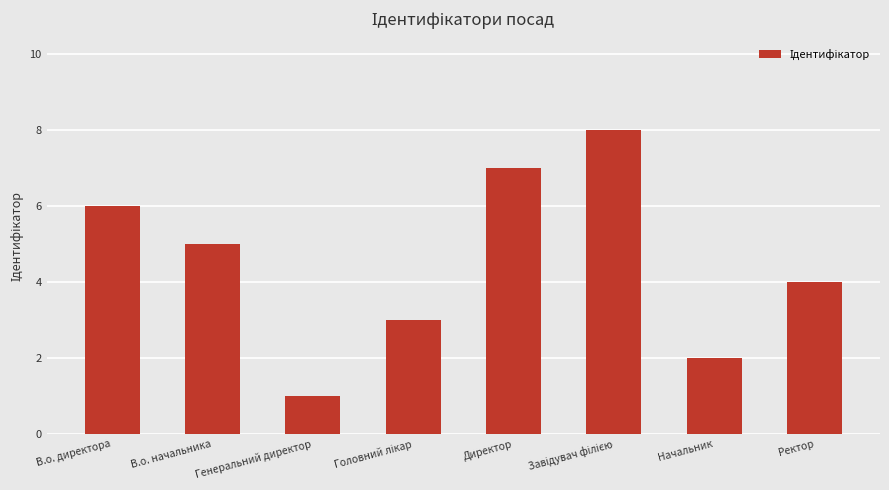

What is the change in value from В.о. директора to Начальник?

-4